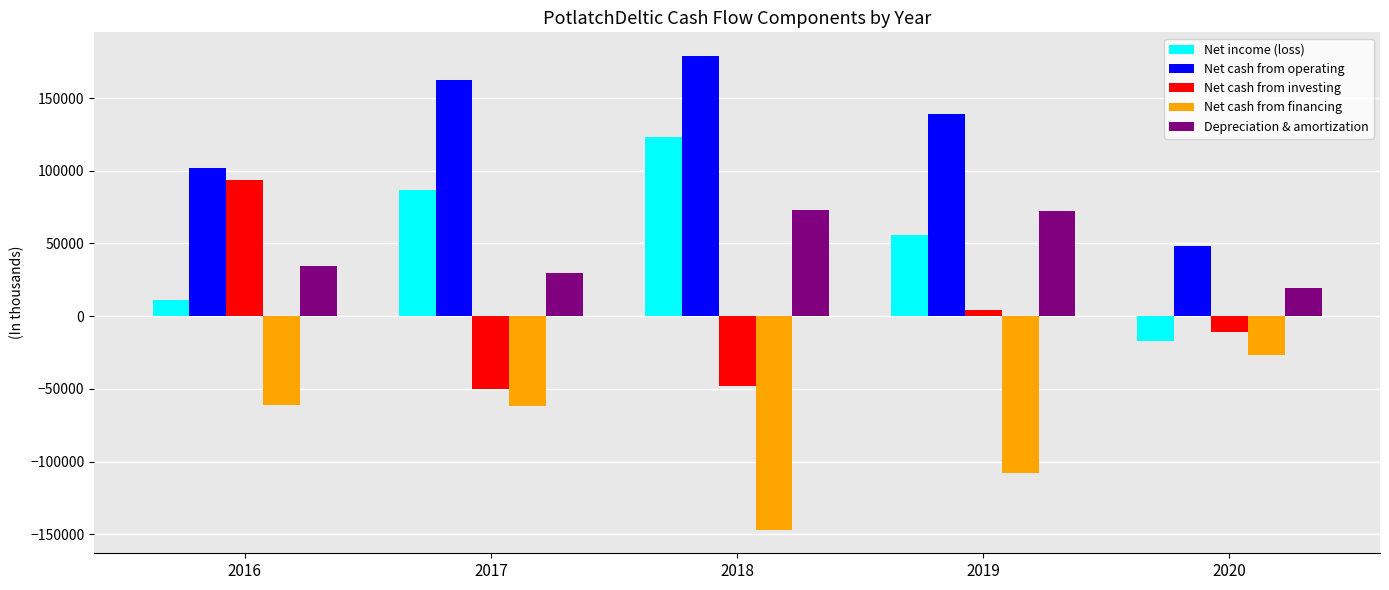

What is the value of the Net cash from operating bar at the 5th from the left?

48138